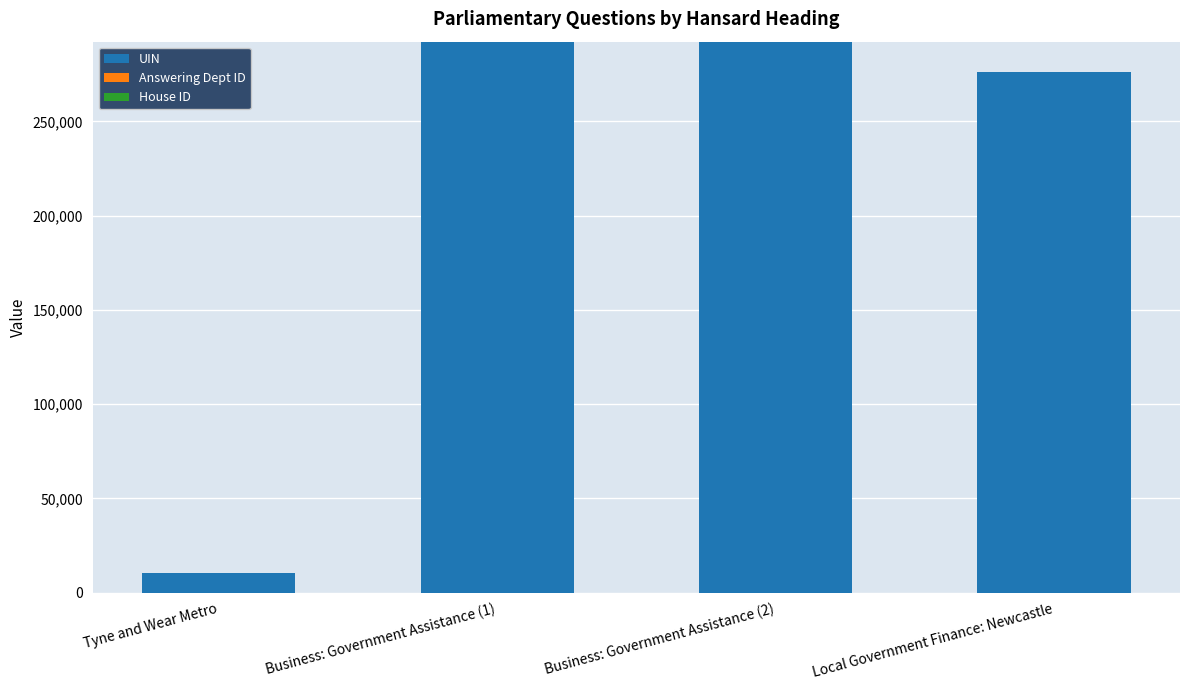

Where is UIN nearest to the value 151365?

Local Government Finance: Newcastle